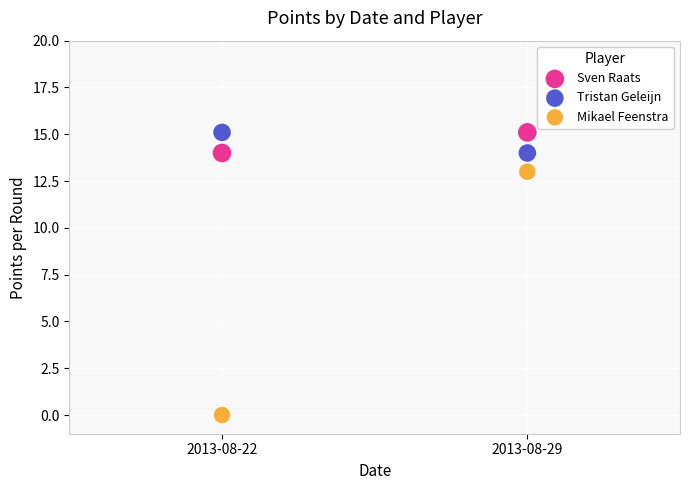

Across all series, what Y value is closest to 7?

13.0